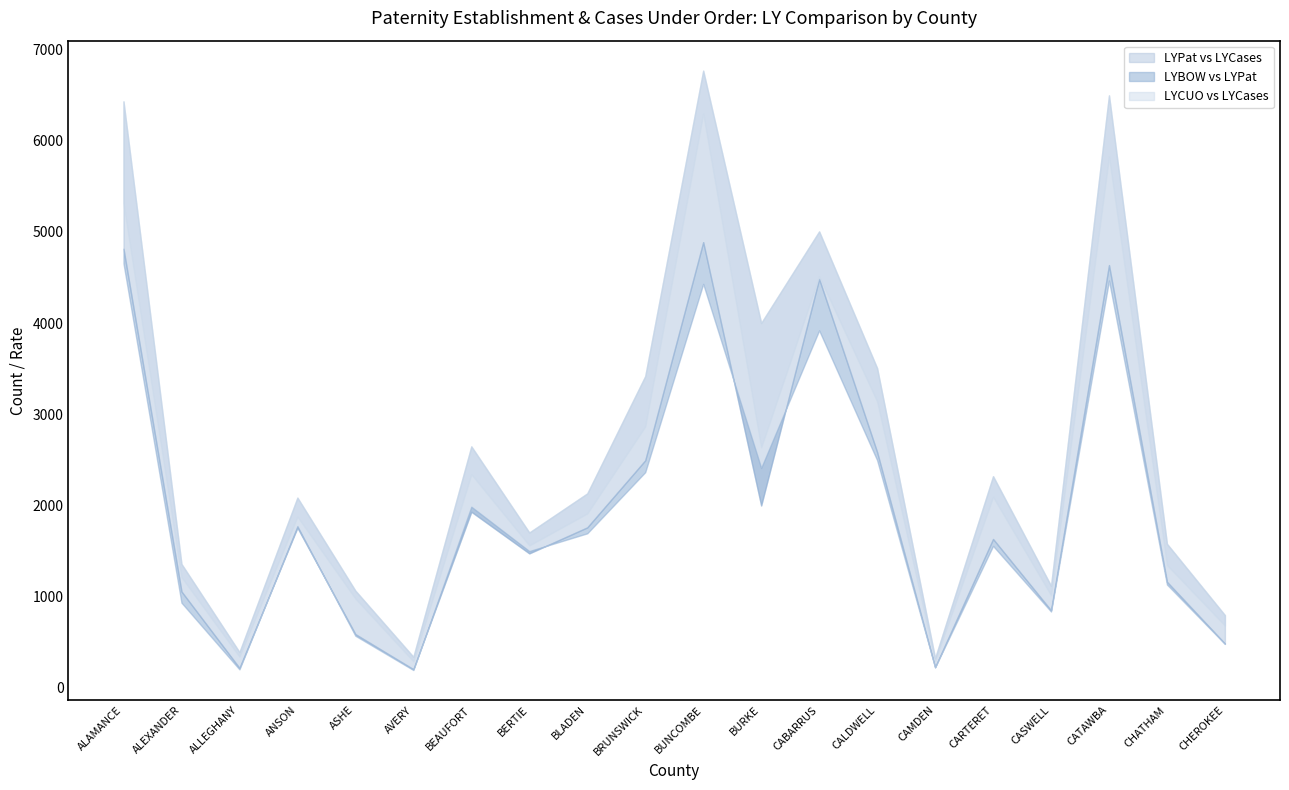

Reading right to left, extract all data points from this chart.

LYBOW: 479.0	1131.0	4467.0	835.0	1555.0	223.0	2496.0	3920.0	2411.0	4430.0	2364.0	1693.0	1498.0	1985.0	193.0	569.0	1772.0	200.0	932.0	4654.0
LYPat: 483.0	1161.0	4636.0	848.0	1631.0	224.0	2585.0	4485.0	1999.0	4888.0	2494.0	1758.0	1473.0	1930.0	202.0	587.0	1756.0	216.0	1055.0	4816.0
LY%Pat Est: 1.0	1.0	1.0	1.0	1.0	1.0	1.0	1.1	0.8	1.1	1.1	1.0	1.0	1.0	1.0	1.0	1.0	1.1	1.1	1.0
LYCases: 795.0	1578.0	6499.0	1118.0	2320.0	324.0	3506.0	5006.0	4001.0	6770.0	3418.0	2131.0	1702.0	2647.0	338.0	1064.0	2085.0	390.0	1357.0	6433.0
LYCUO: 681.0	1345.0	5826.0	1014.0	2093.0	295.0	3141.0	4513.0	2636.0	6298.0	2866.0	1911.0	1560.0	2341.0	289.0	977.0	1876.0	340.0	1212.0	5312.0
LY%CUO: 0.9	0.9	0.9	0.9	0.9	0.9	0.9	0.9	0.7	0.9	0.8	0.9	0.9	0.9	0.9	0.9	0.9	0.9	0.9	0.8